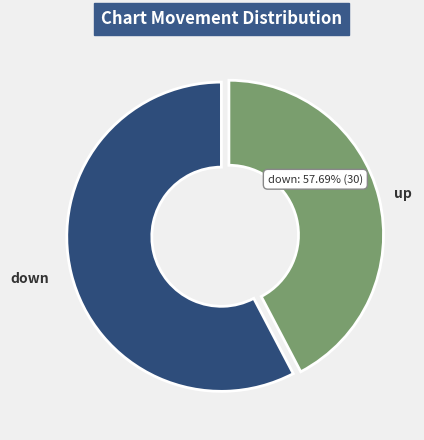

What is the majority slice?

down